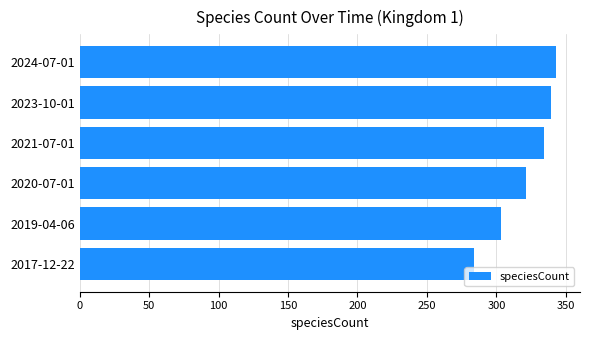

At which category does the chart reach its minimum across all series?

2017-12-22